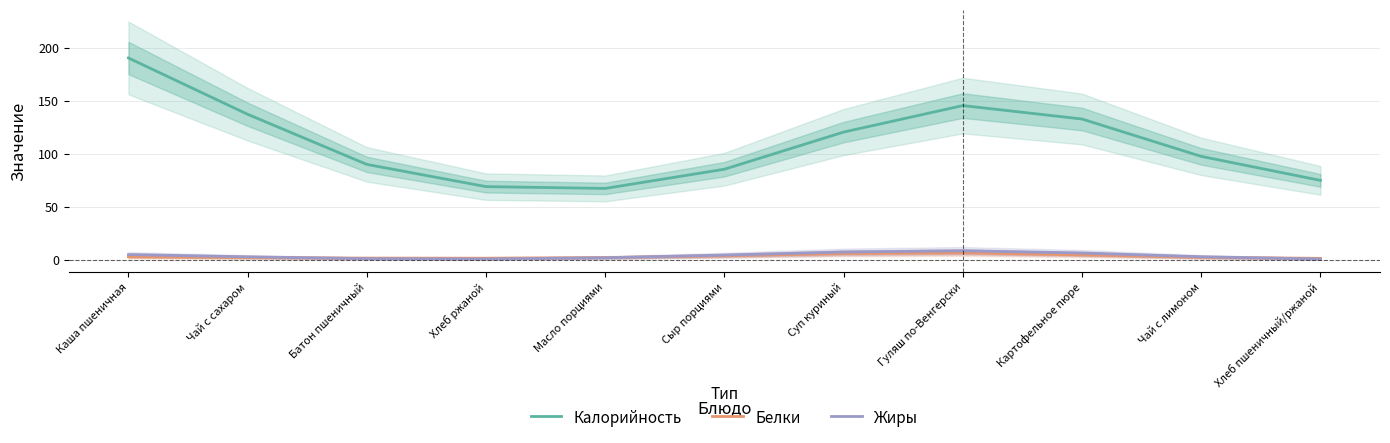

The value of Калорийность at Батон пшеничный is 48.1. True or false?

False